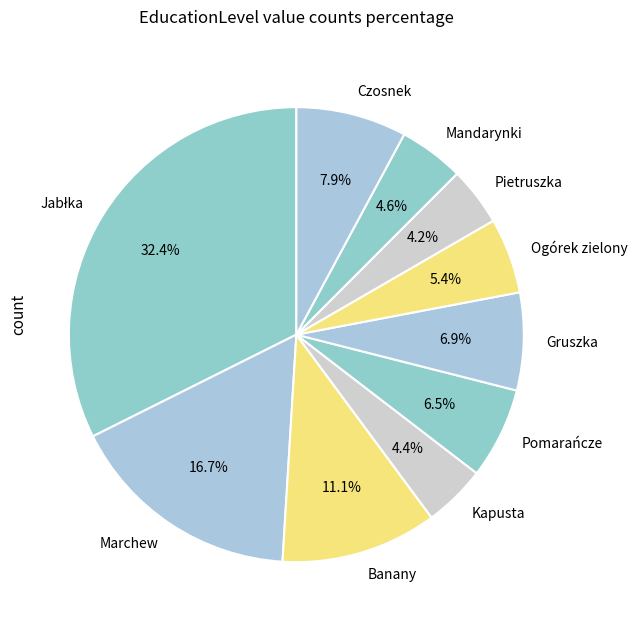

How much of the chart is everything except Pietruszka?

95.8%